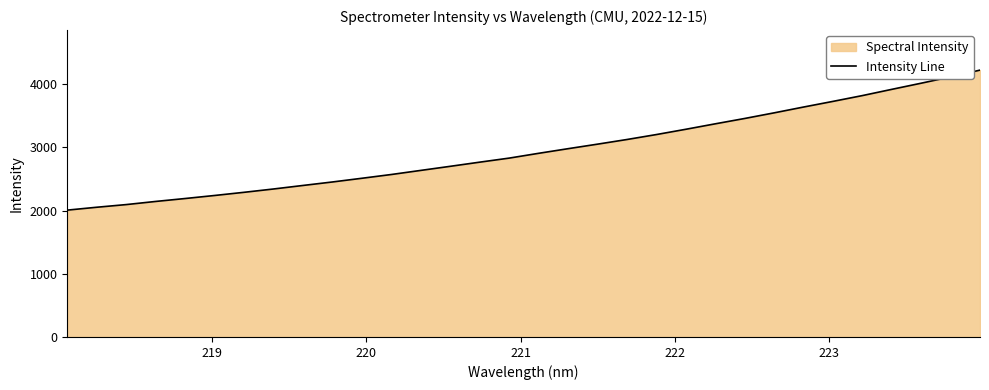

What is the difference between the maximum and minimum values?

2215.3